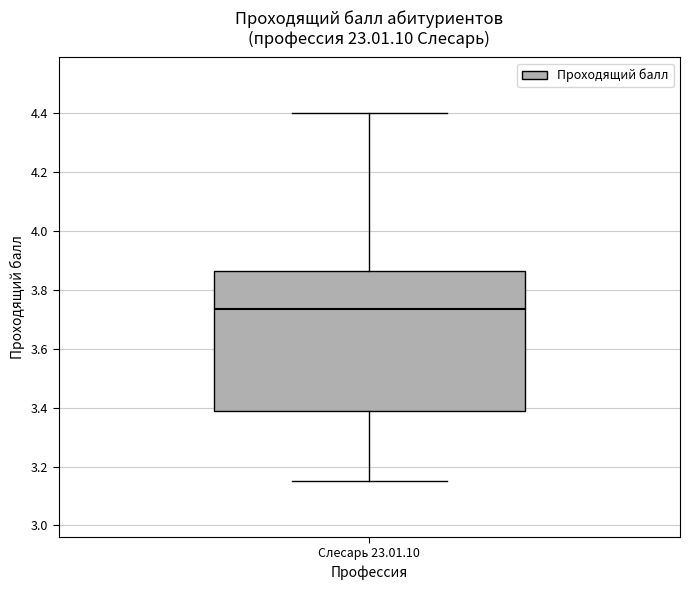

Transcribe this box plot: give where the median line is, the range the box spans, and where the two whiskers end, as read against the y-axis. The values are not printed on the chart, so give them approximately, as read against the axis.

median 3.74, box 3.38 to 3.86, whiskers 3.16 to 4.40